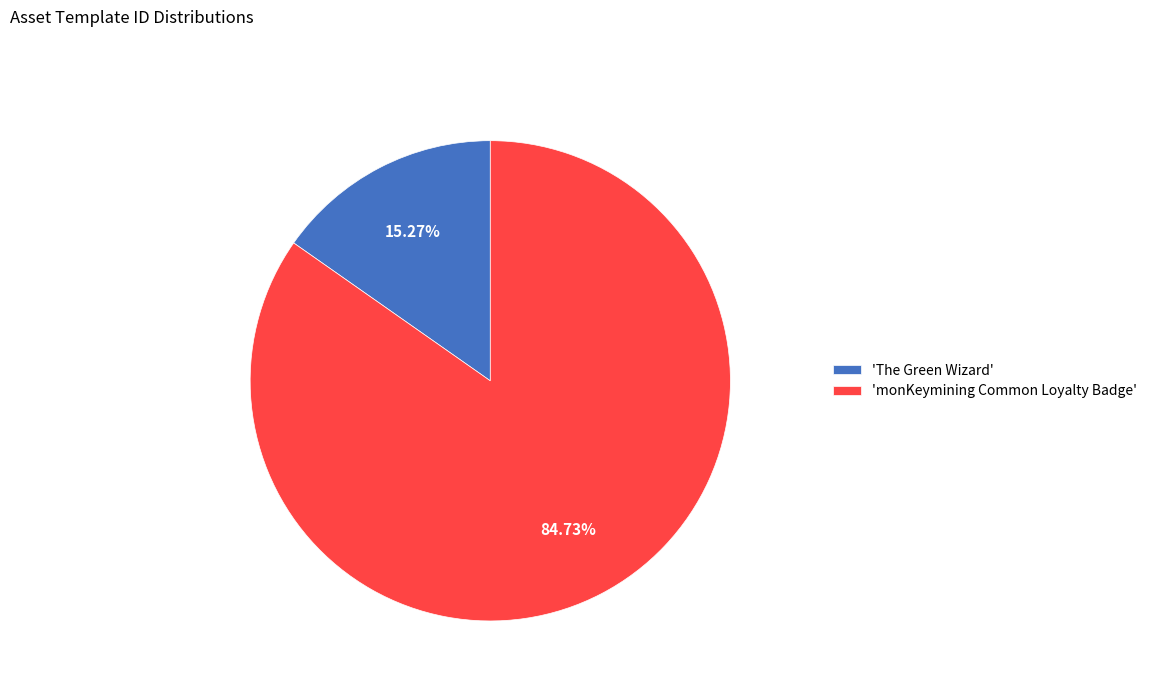

Does any single category account for the majority?

Yes